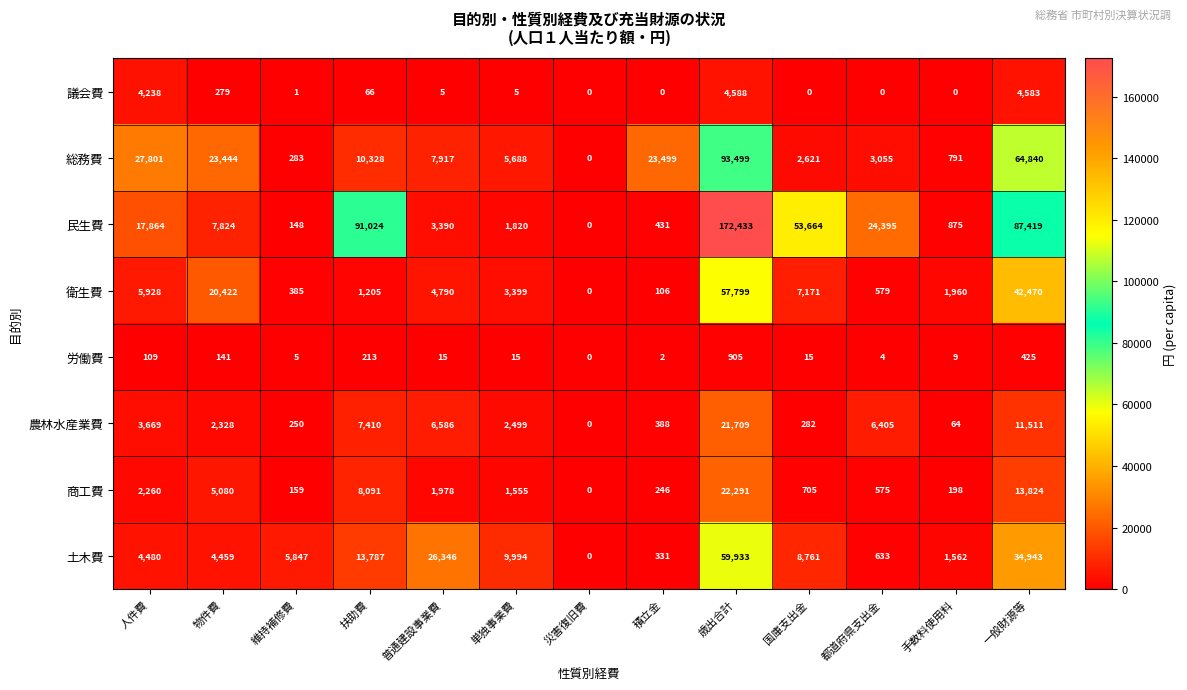

What is the average value of the 商工費 series?

4382